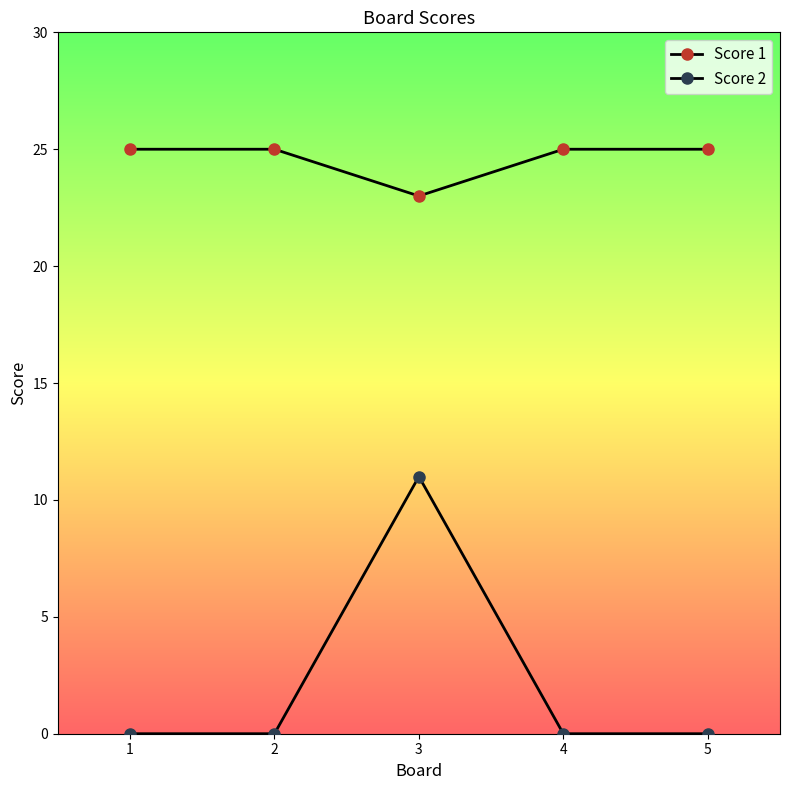

Is this an area chart (filled region under the line)?

No